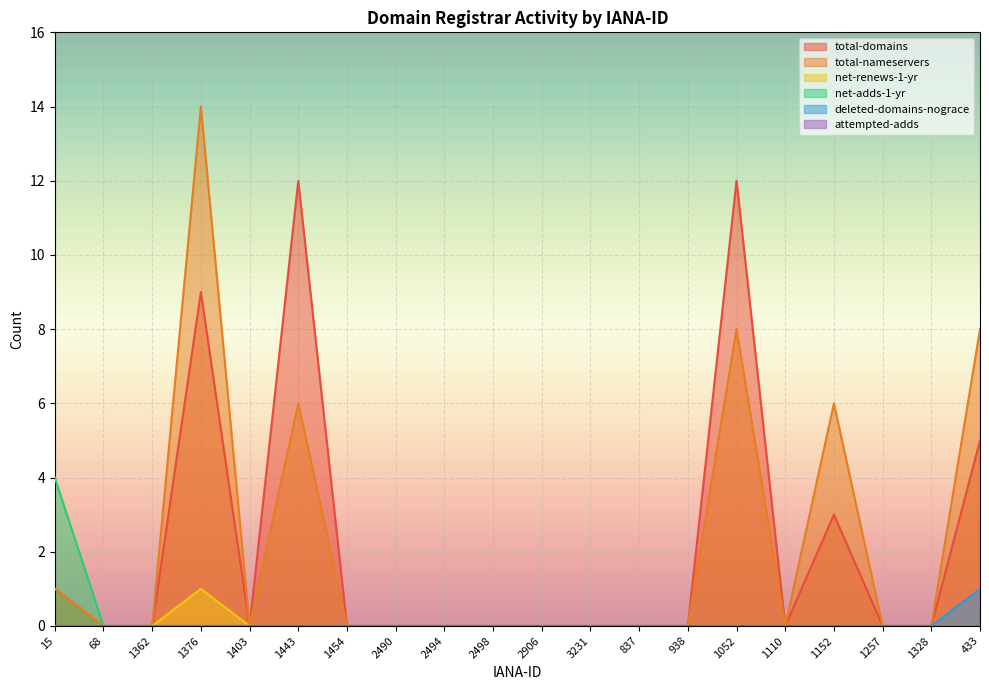

Is the value of net-renews-1-yr at 1328 greater than the value of net-adds-1-yr at 2490?

No